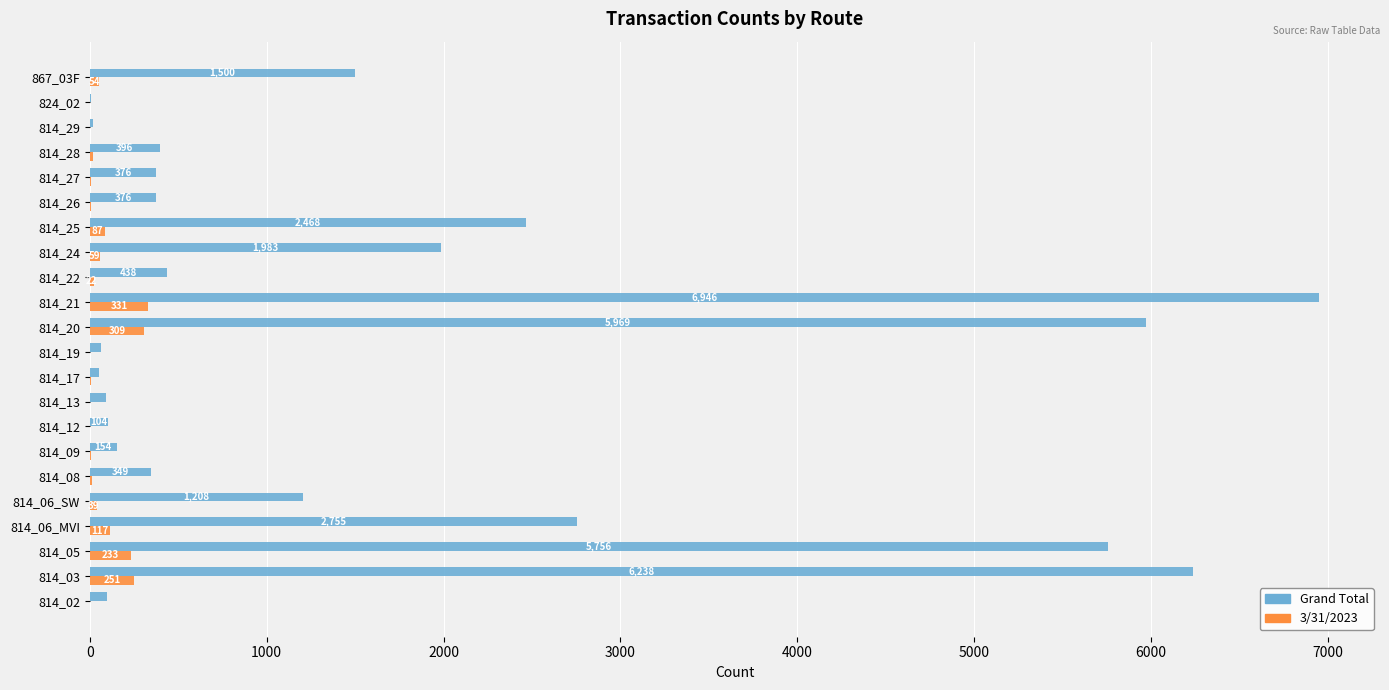

Where is Grand Total nearest to the value 3477?

814_06_MVI